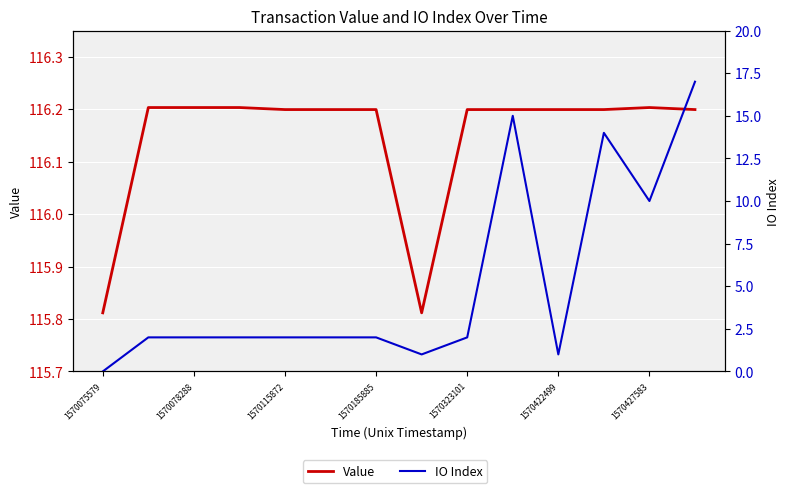

The Value series shows 115.8 at 1570075579. True or false?

True